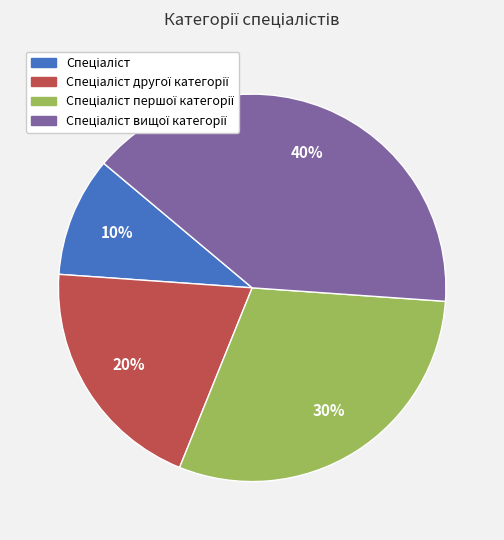

To the nearest percent, what is the average slice percentage?

25%